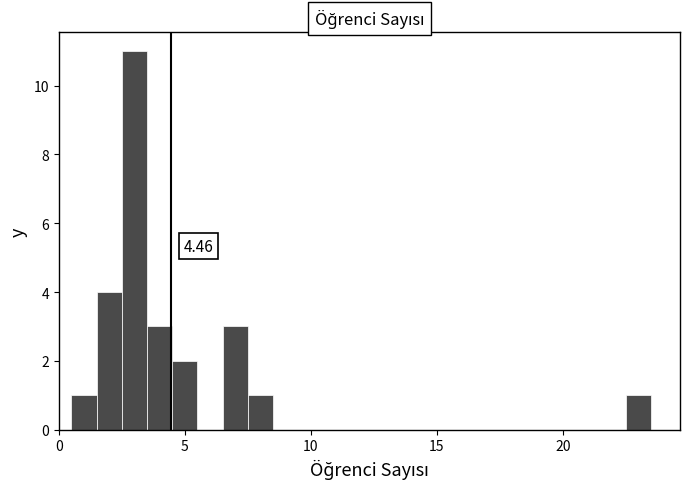

Around what value on the x-axis is the tallest bar? Give the approximate position of its centre, as read against the axis.

3.0